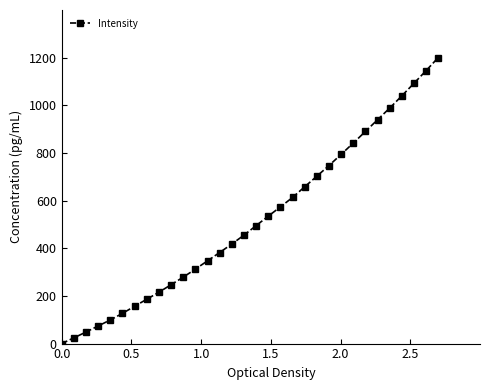

What is the value of the 11th point from the left?

278.8